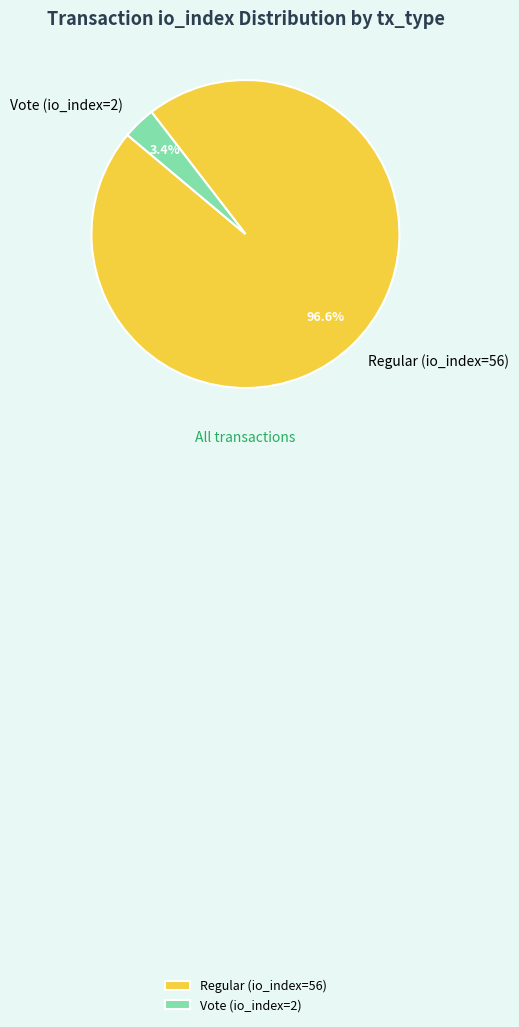

Is there any slice that represents more than half of the pie?

Yes